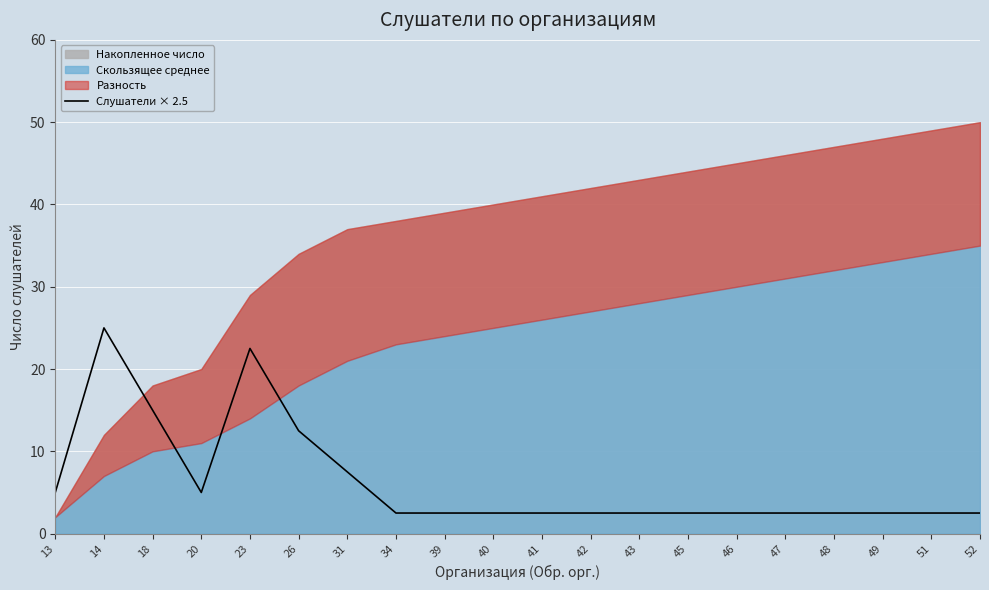

True or false: the data has more than 2 interior local peaks.

False